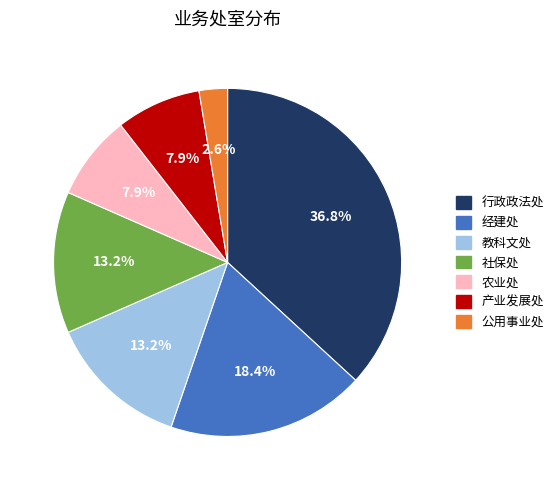

To the nearest percent, what is the combined percentage of 农业处 and 产业发展处?

16%